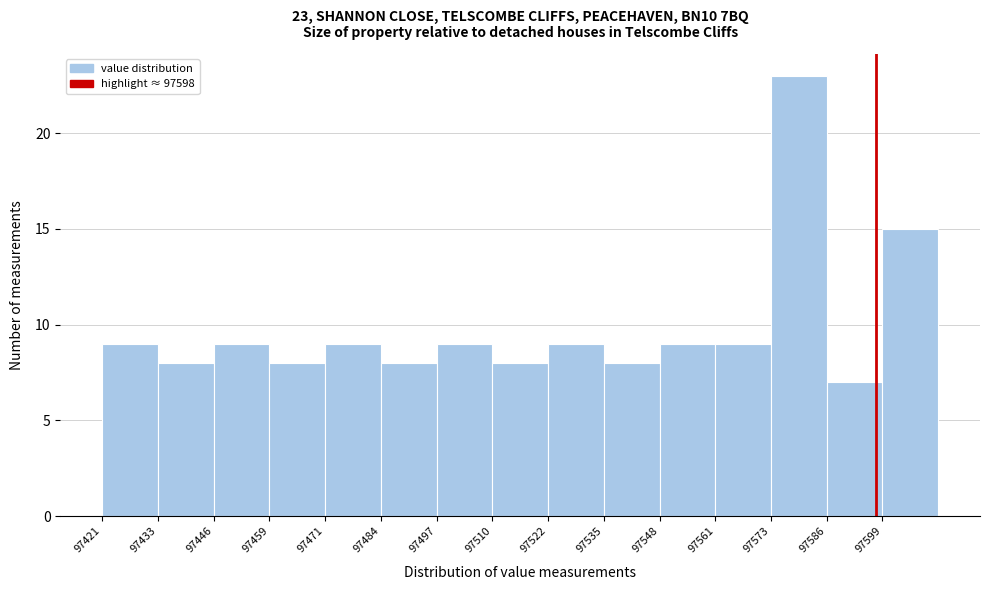

Which range on the x-axis has the tallest bar?

97574 to 97586